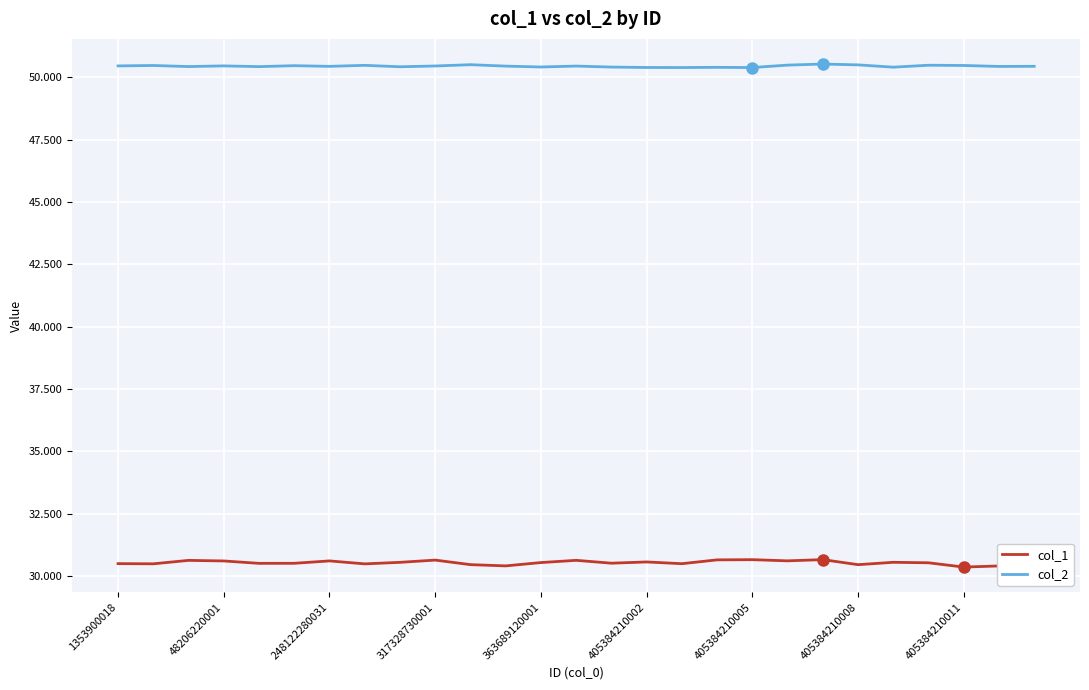

True or false: col_2 and col_1 intersect in this chart.

False